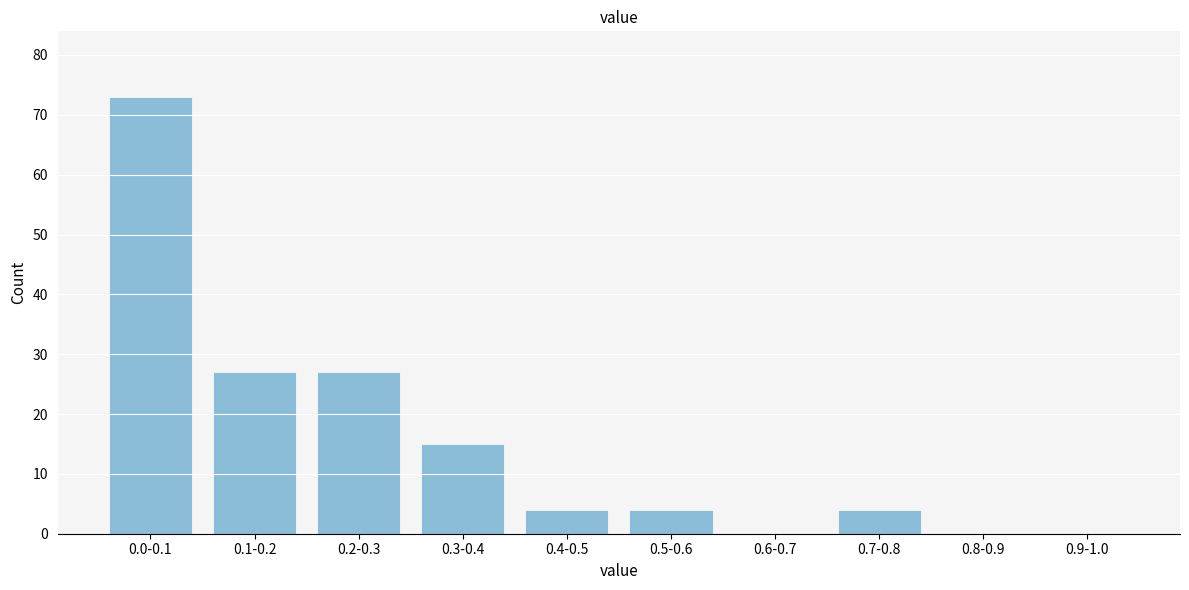

Reading left to right, extract all data points from this chart.

0.0-0.1=73	0.1-0.2=27	0.2-0.3=27	0.3-0.4=15	0.4-0.5=4	0.5-0.6=4	0.6-0.7=0	0.7-0.8=4	0.8-0.9=0	0.9-1.0=0